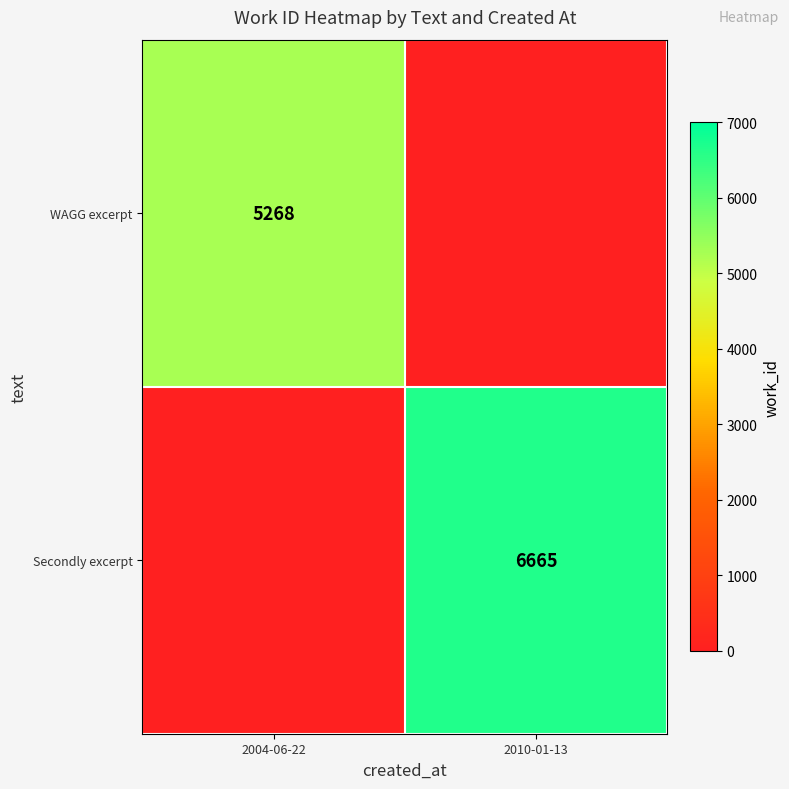

The value of WAGG excerpt at 2004-06-22 is 9295. True or false?

False